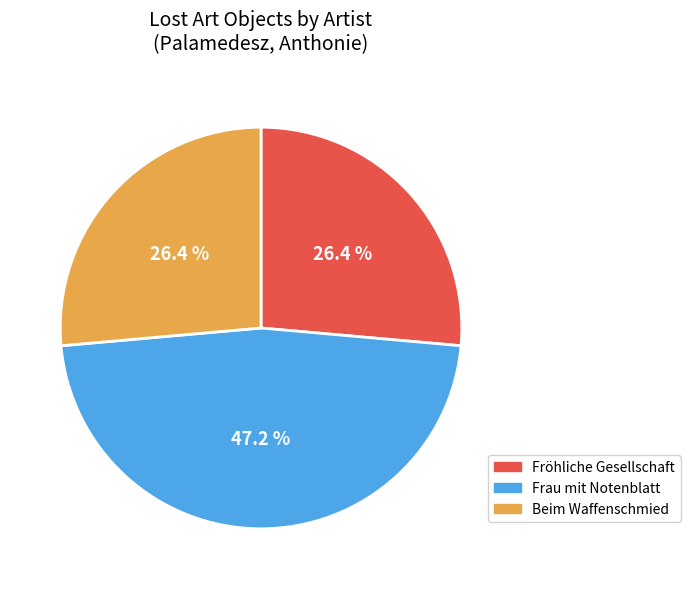

Is there any slice that represents more than half of the pie?

No